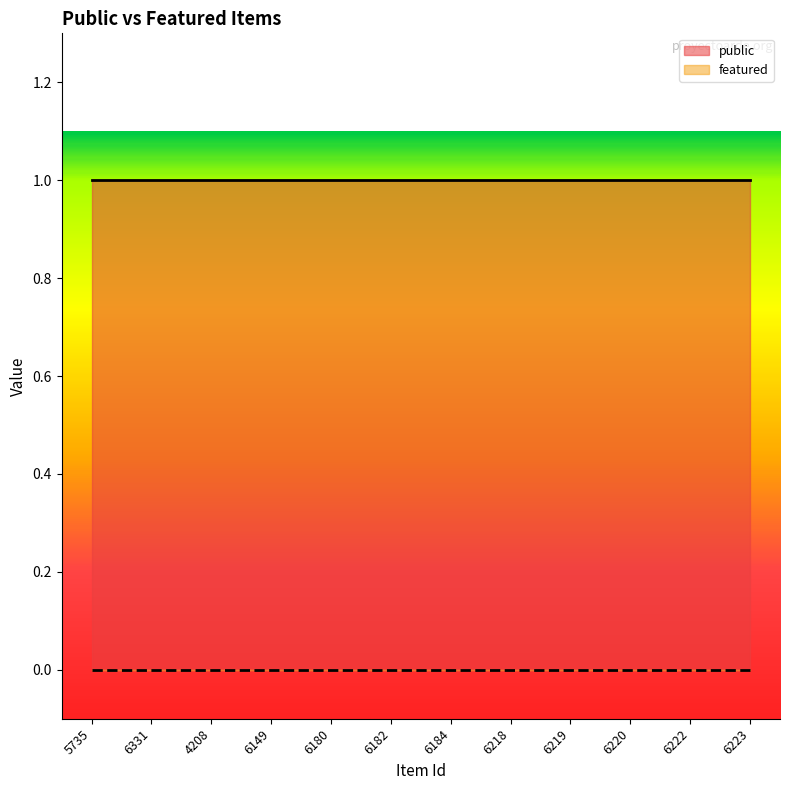

Reading left to right, transcribe all the data shown in this chart.

public: 5735=1	6331=1	4208=1	6149=1	6180=1	6182=1	6184=1	6218=1	6219=1	6220=1	6222=1	6223=1
featured: 5735=0	6331=0	4208=0	6149=0	6180=0	6182=0	6184=0	6218=0	6219=0	6220=0	6222=0	6223=0